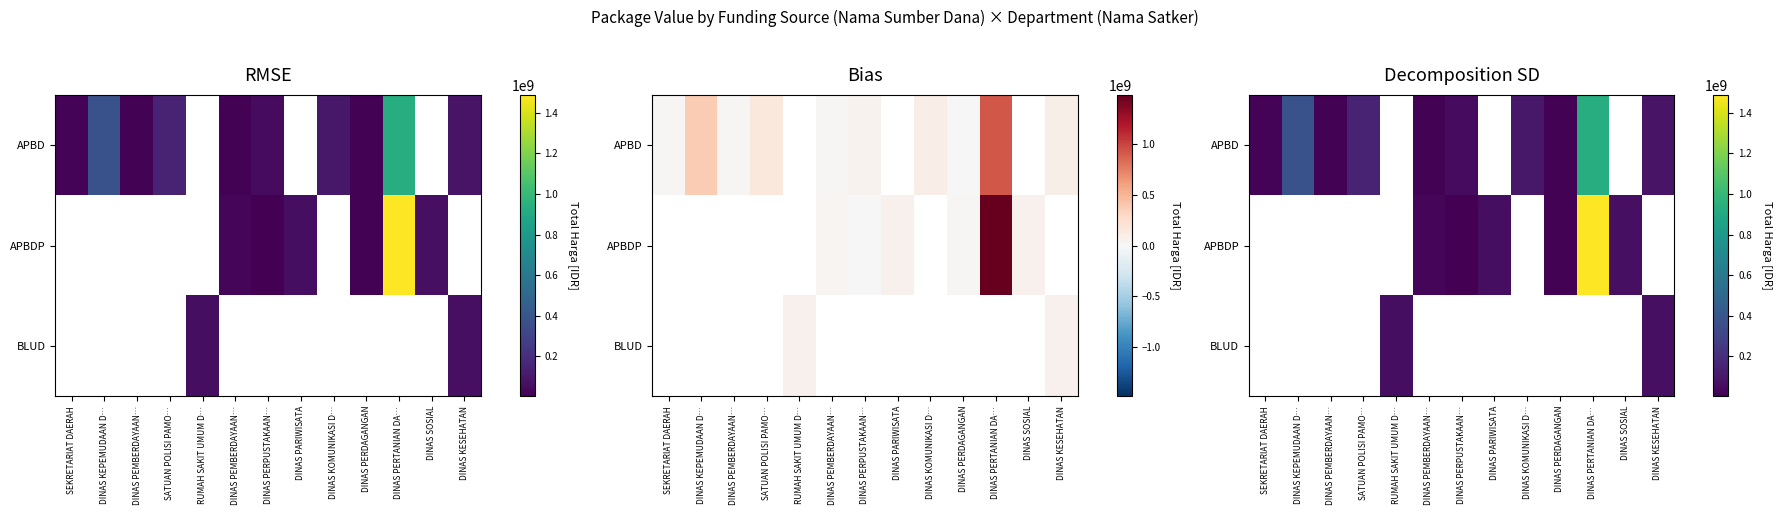

How many values in BLUD are above zero?

2